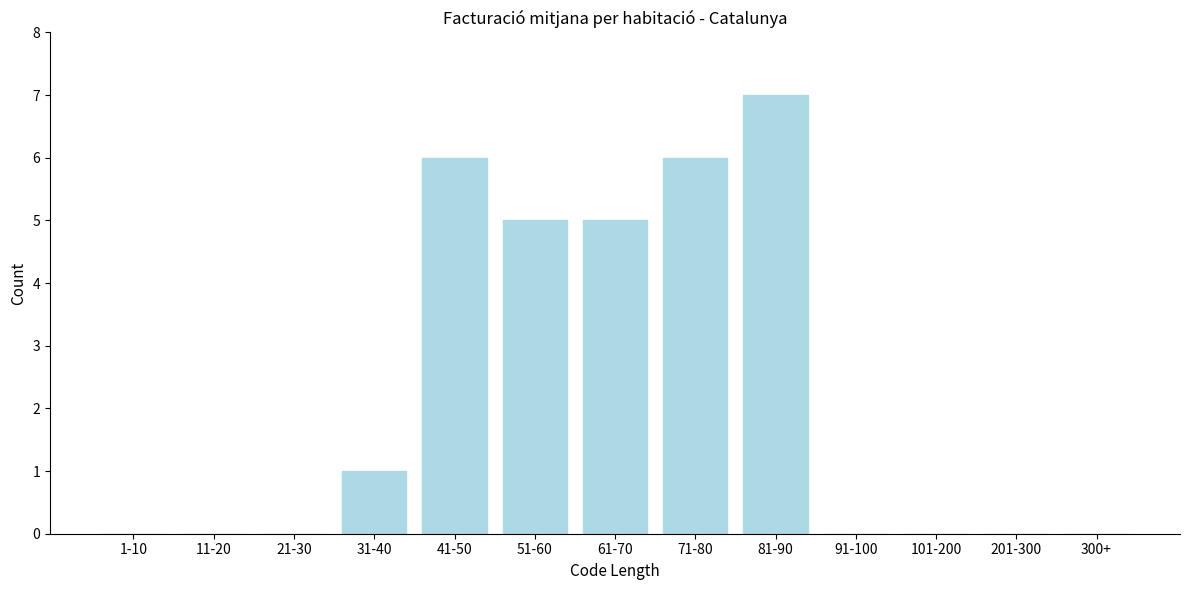

Reading left to right, what are all the values shown in this chart?

1-10=0	11-20=0	21-30=0	31-40=1	41-50=6	51-60=5	61-70=5	71-80=6	81-90=7	91-100=0	101-200=0	201-300=0	300+=0